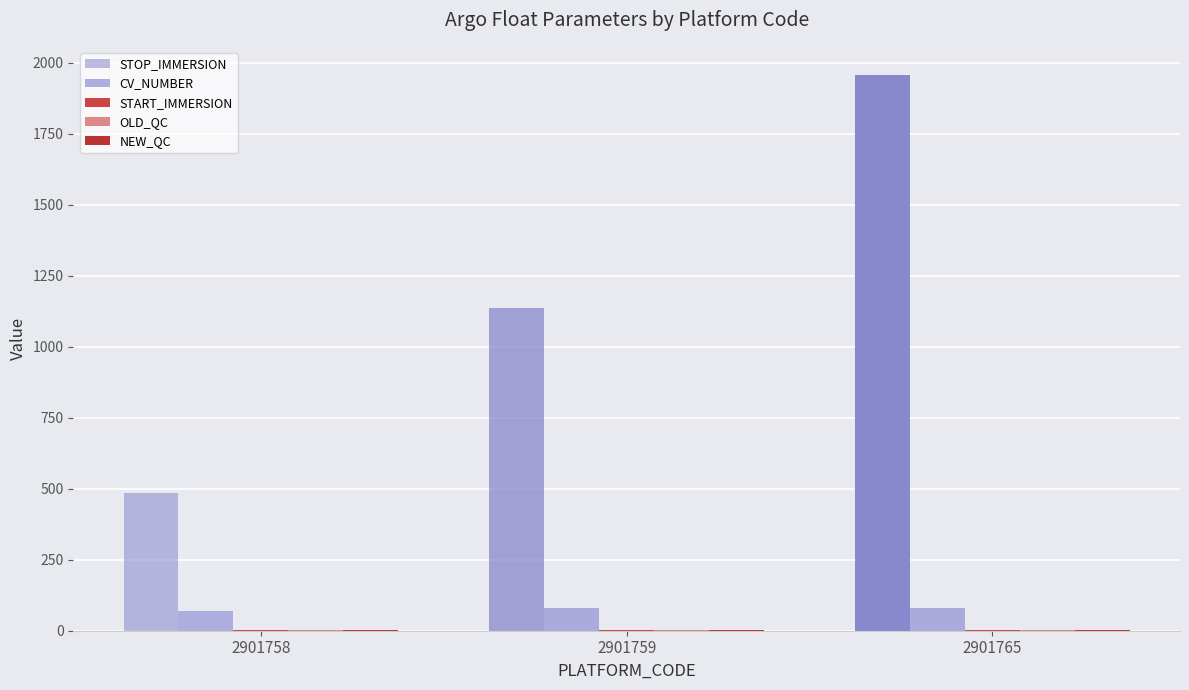

What is the value of the OLD_QC bar at the 1st from the left?

1